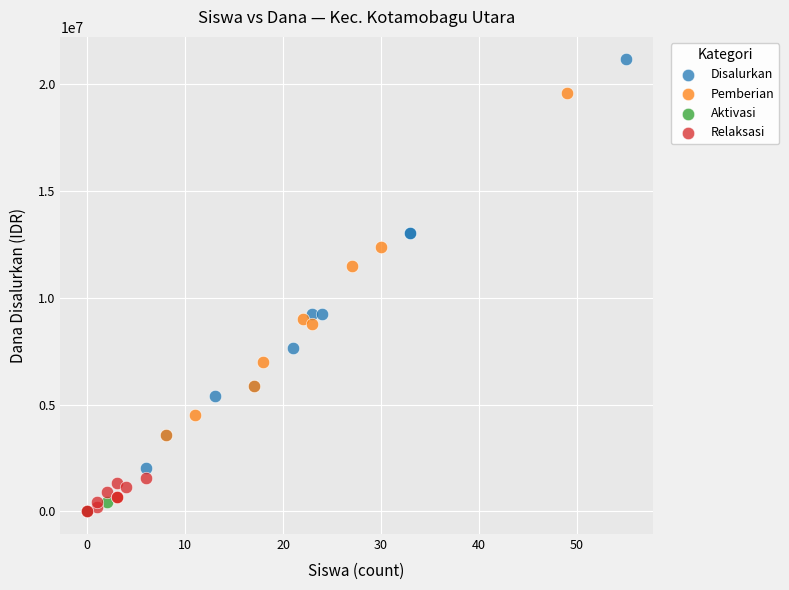

Which series has the widest spread of Y values?

Disalurkan